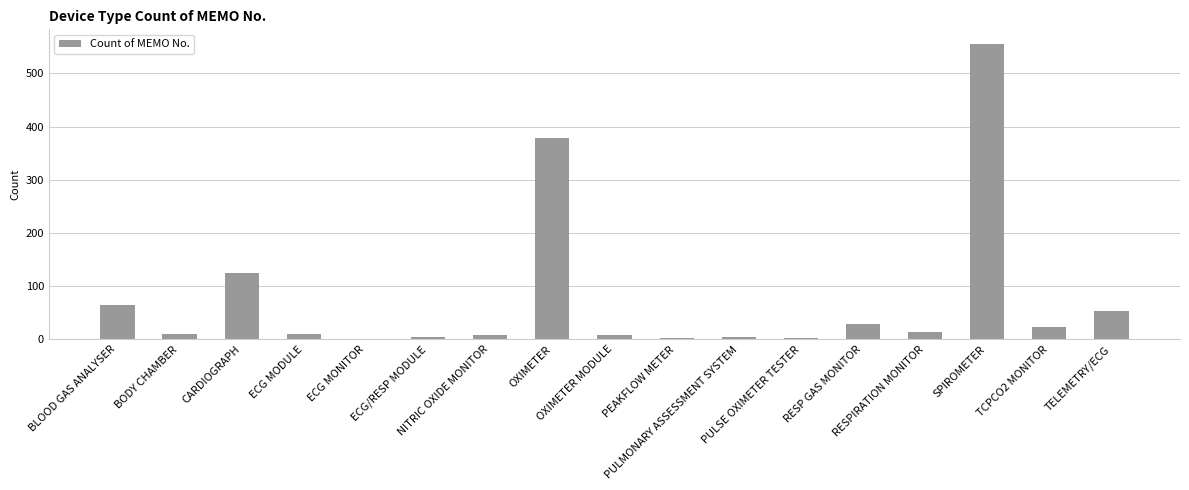

What is the average value?

76